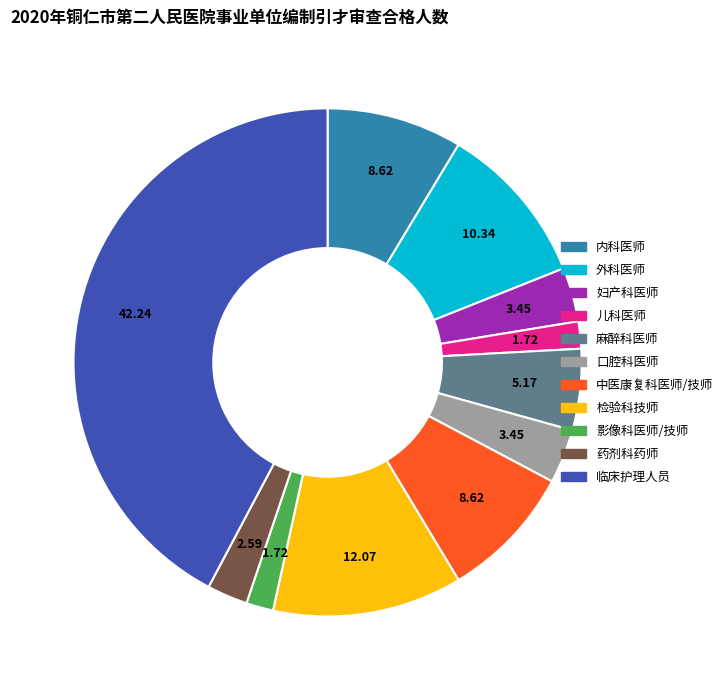

Count the number of slices in the pie.

11